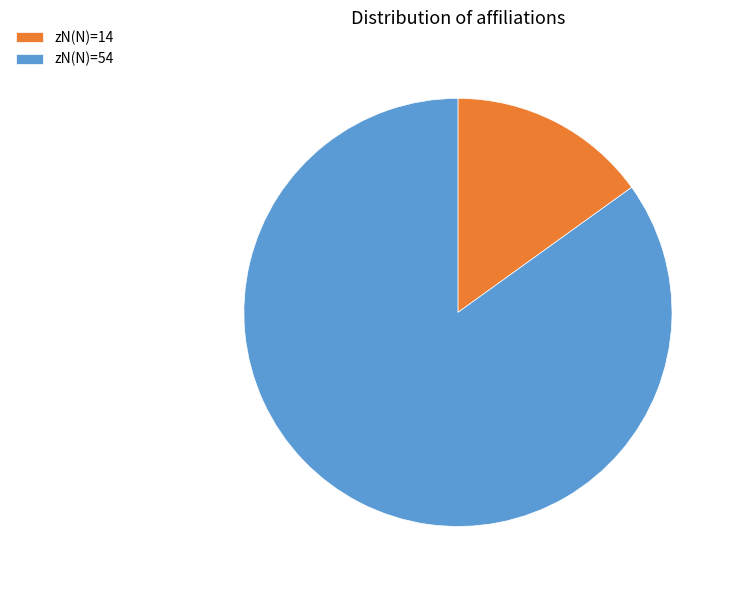

Between zN(N)=14 and zN(N)=54, which is larger?

zN(N)=54